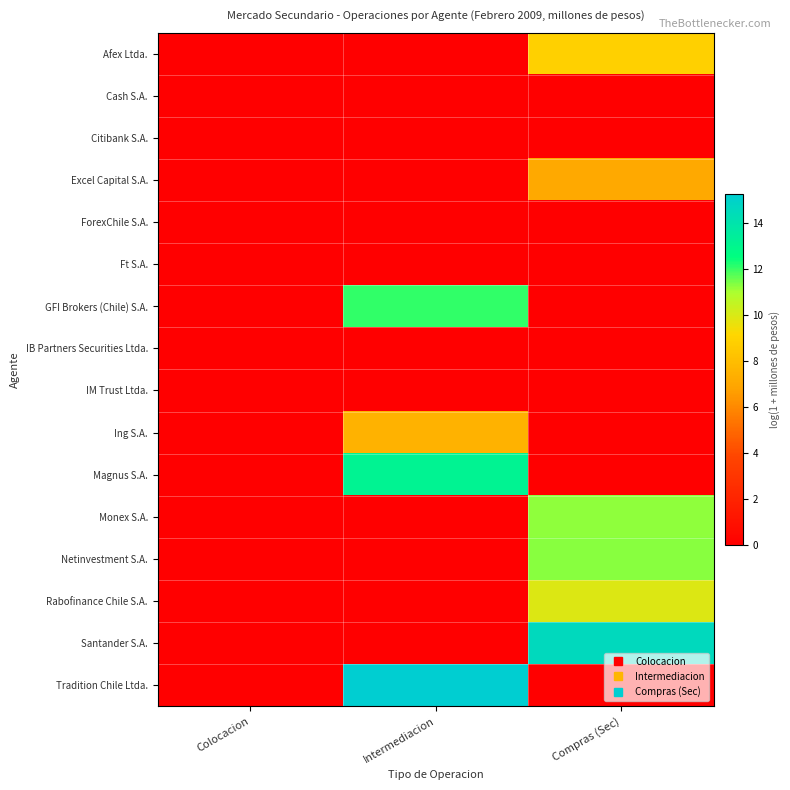

How many data points does each series have?

3